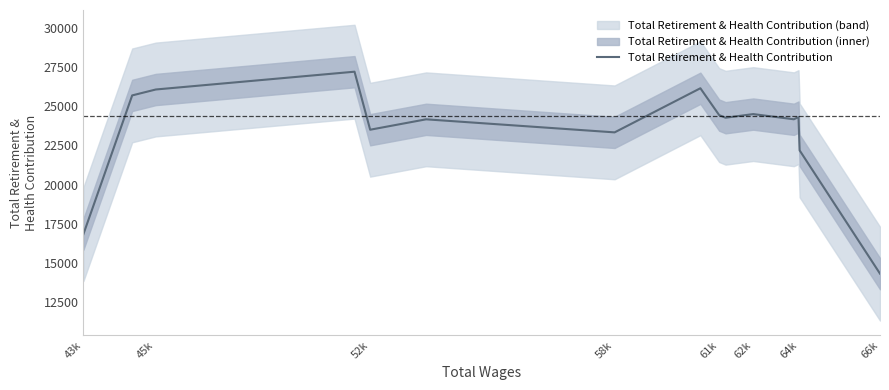

The value of Total Retirement & Health Contribution at 66k is 3886.6. True or false?

False